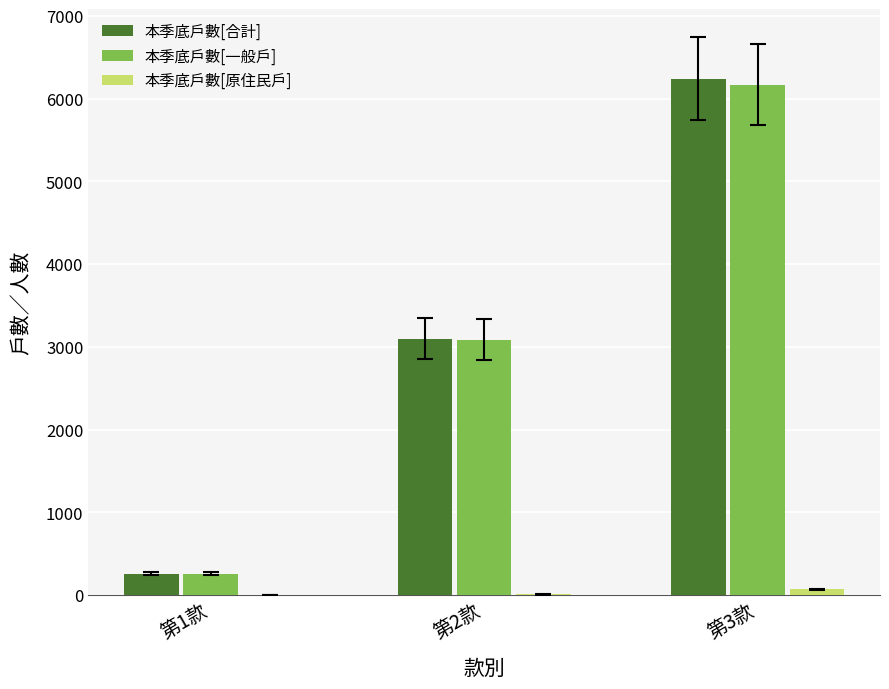

The value of 本季底戶數[合計] at 第2款 is 4995. True or false?

False